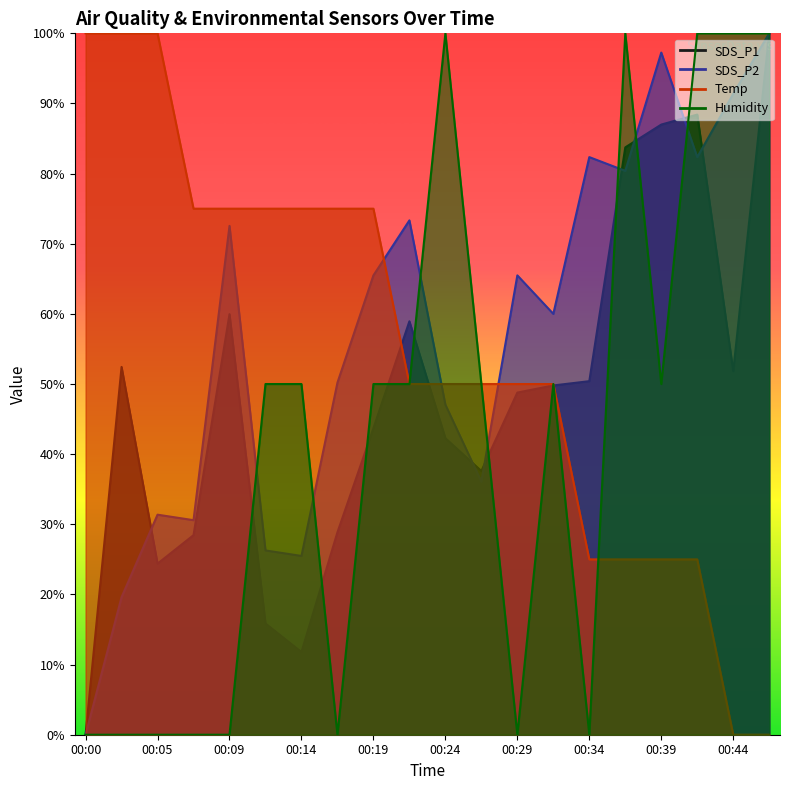

Is the value of Temp at 00:34 greater than the value of SDS_P2 at 00:02?

Yes